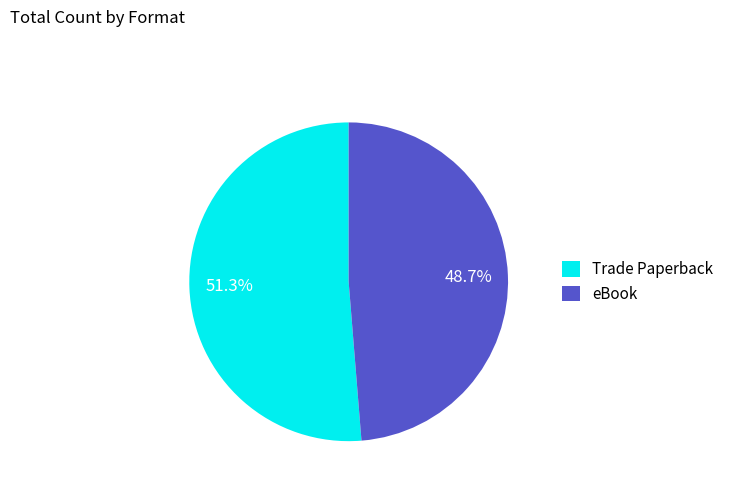

Between Trade Paperback and eBook, which is larger?

Trade Paperback